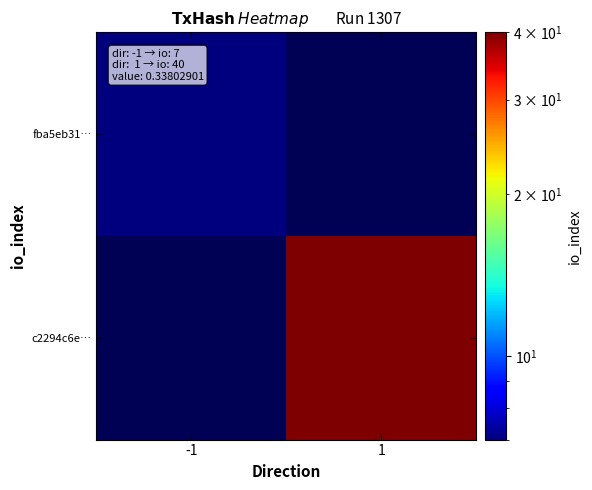

Which series has the widest spread of values?

c2294c6e…